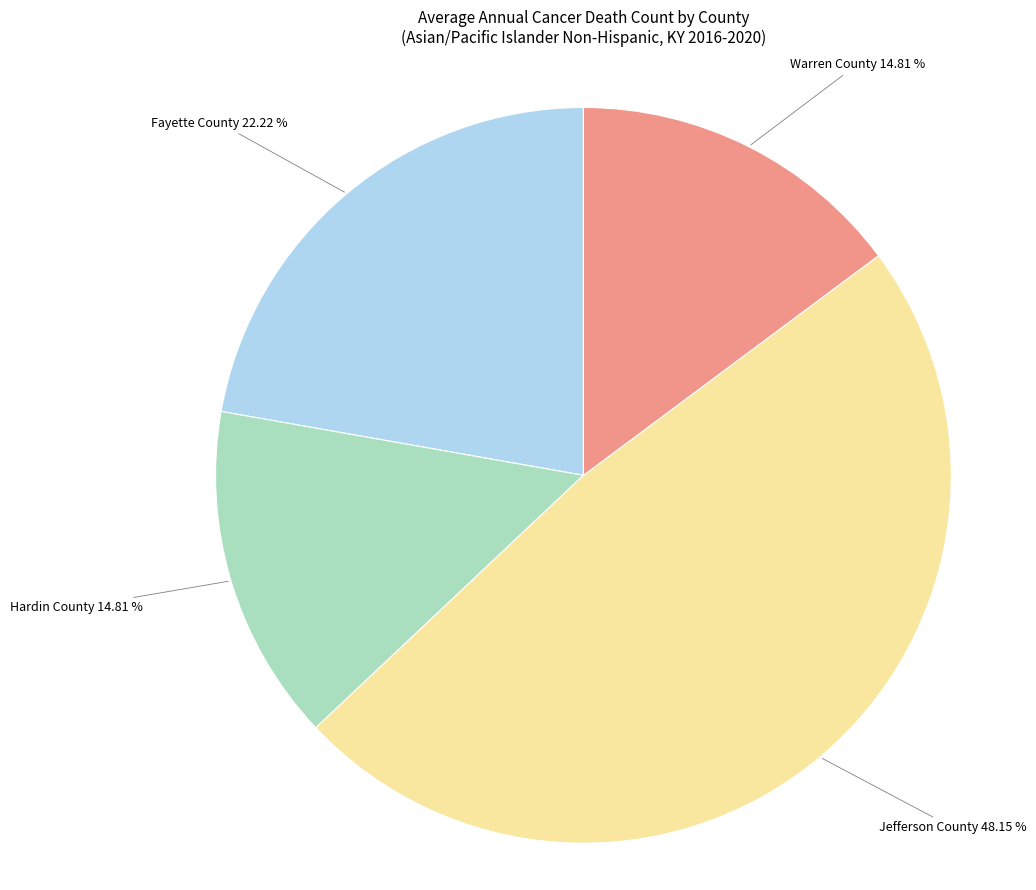

To the nearest percent, what is the combined percentage of Fayette County and Jefferson County?

70%